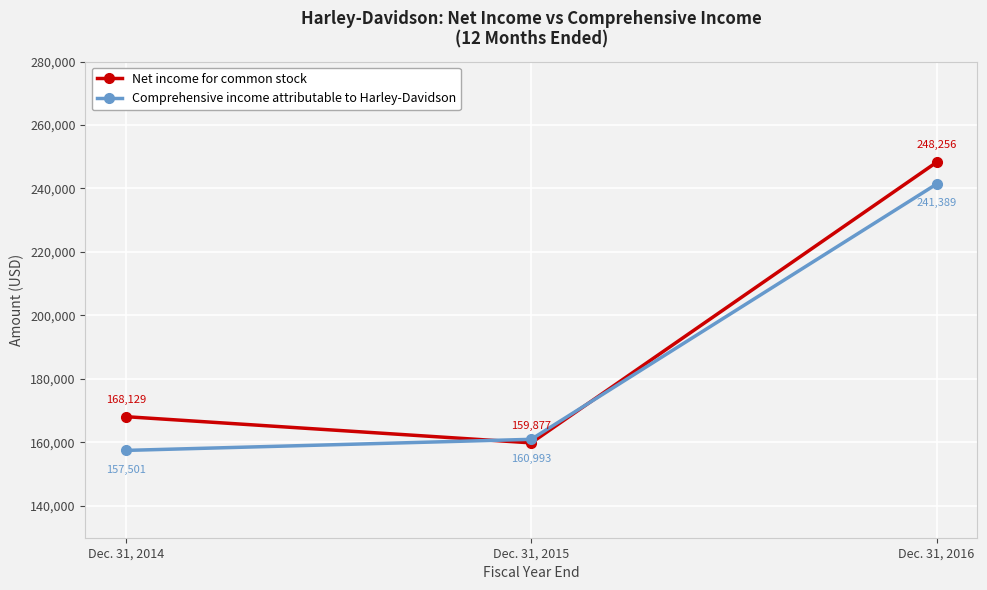

What is the total value across all series at Dec. 31, 2016?

489645